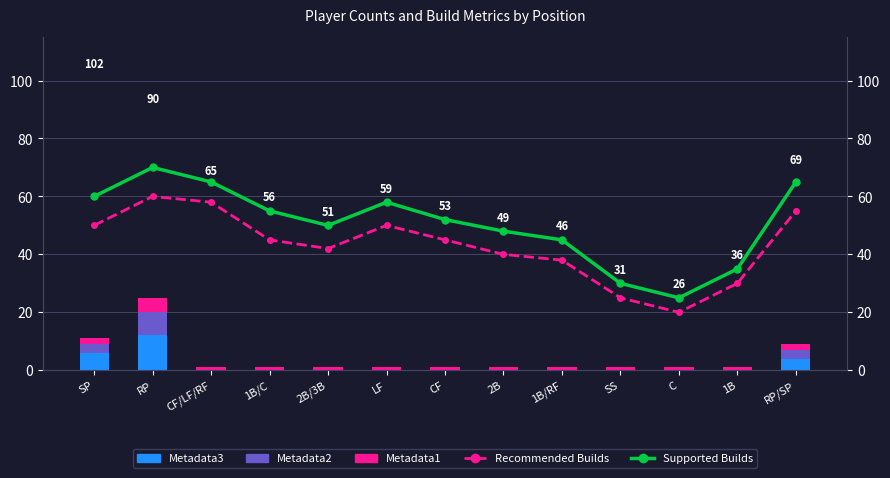

How many data points in Metadata3 are above 0?

3